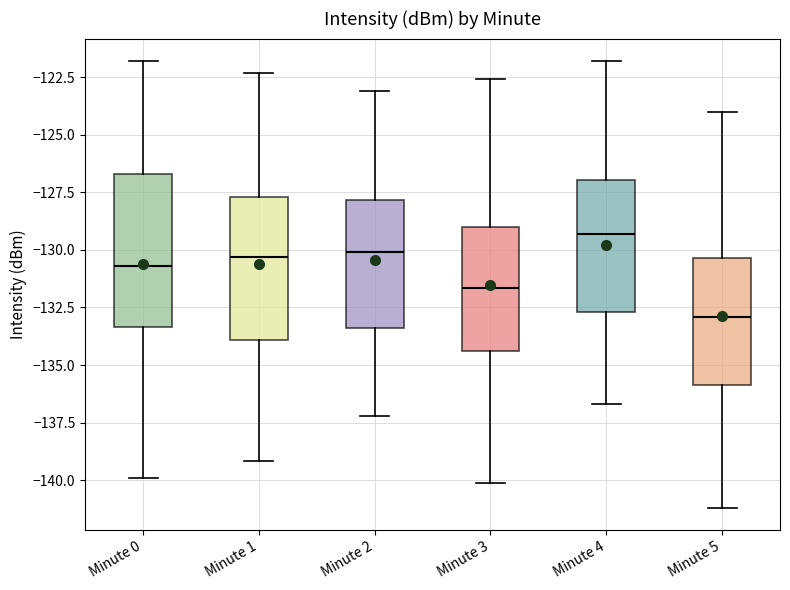

Reading left to right, read every box against the y-axis: the position of its median line, the range the box covers, and the ends of its whiskers. The values are not printed on the chart, so give them approximately, as read against the axis.

Minute 0: median -130.5, box -133.5 to -126.5, whiskers -140.0 to -122.0
Minute 1: median -130.5, box -134.0 to -127.5, whiskers -139.0 to -122.5
Minute 2: median -130.0, box -133.5 to -128.0, whiskers -137.0 to -123.0
Minute 3: median -131.5, box -134.5 to -129.0, whiskers -140.0 to -122.5
Minute 4: median -129.5, box -132.5 to -127.0, whiskers -136.5 to -122.0
Minute 5: median -133.0, box -136.0 to -130.5, whiskers -141.0 to -124.0